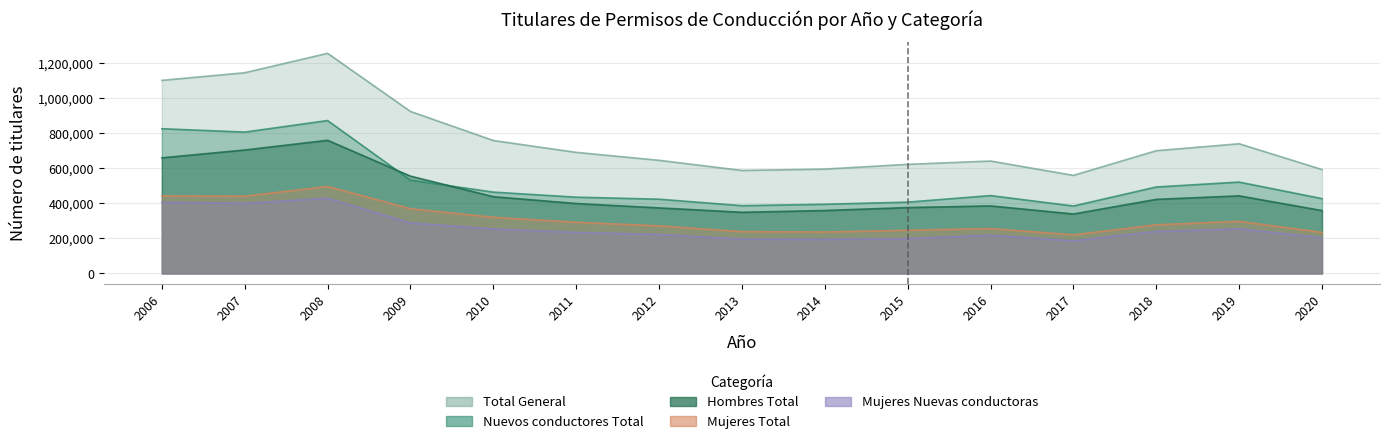

Rank the series by their maximum value, from lowest to highest.

Mujeres Nuevas conductoras, Mujeres Total, Hombres Total, Nuevos conductores Total, Total General